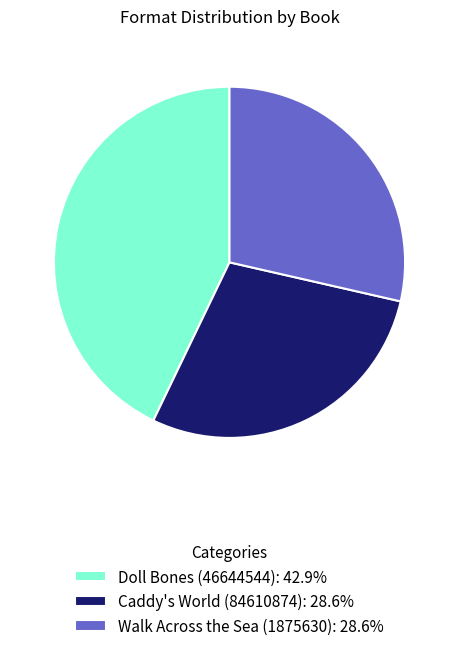

What is the ratio of the value at Caddy's World (84610874): 28.6% to the value at Doll Bones (46644544): 42.9%?

0.7